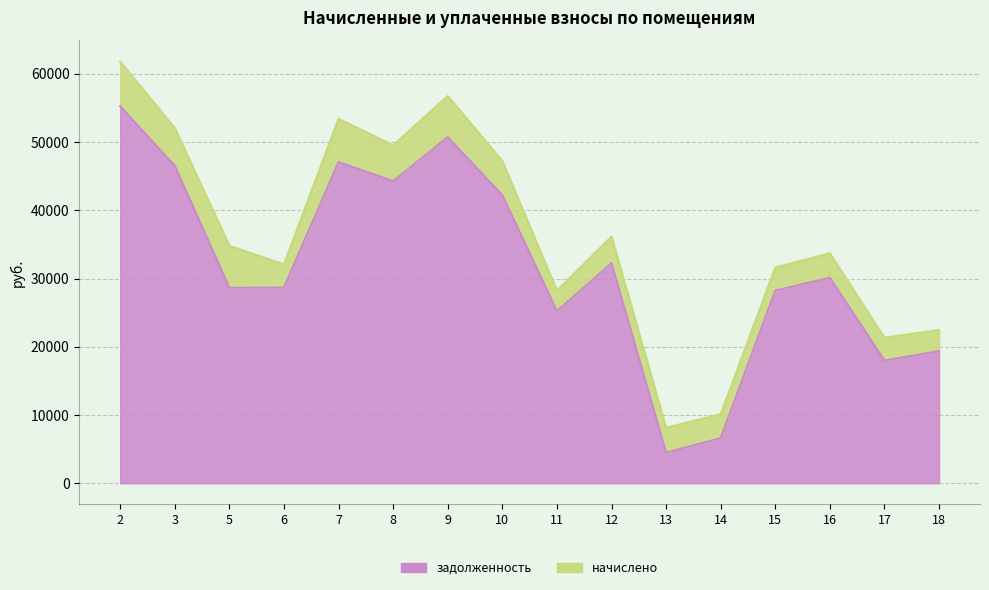

What is the ratio of the value at 11 to the value at 5?

0.9